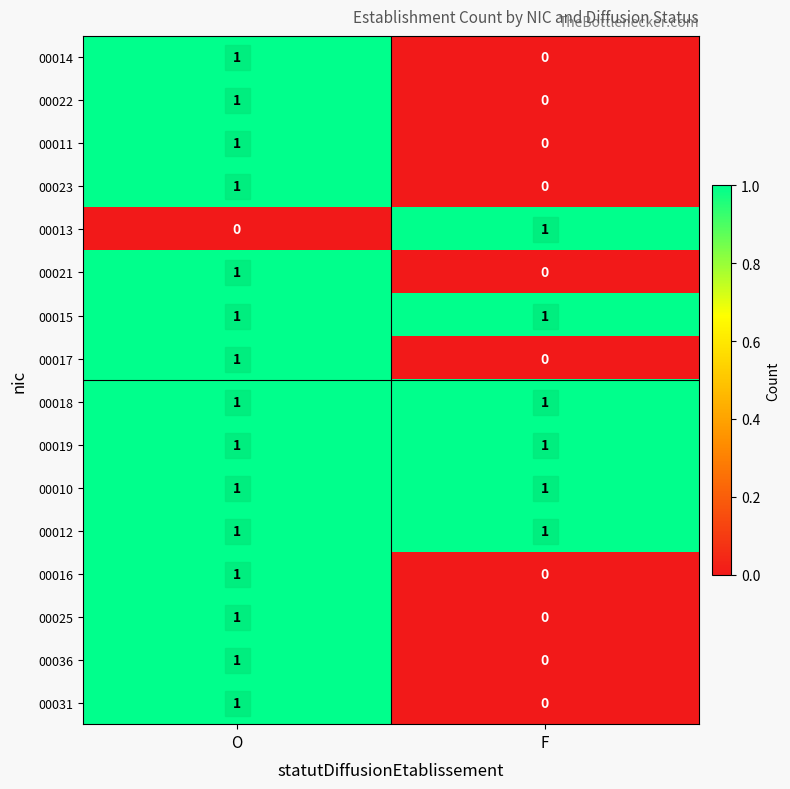

What is the greatest value displayed?

1